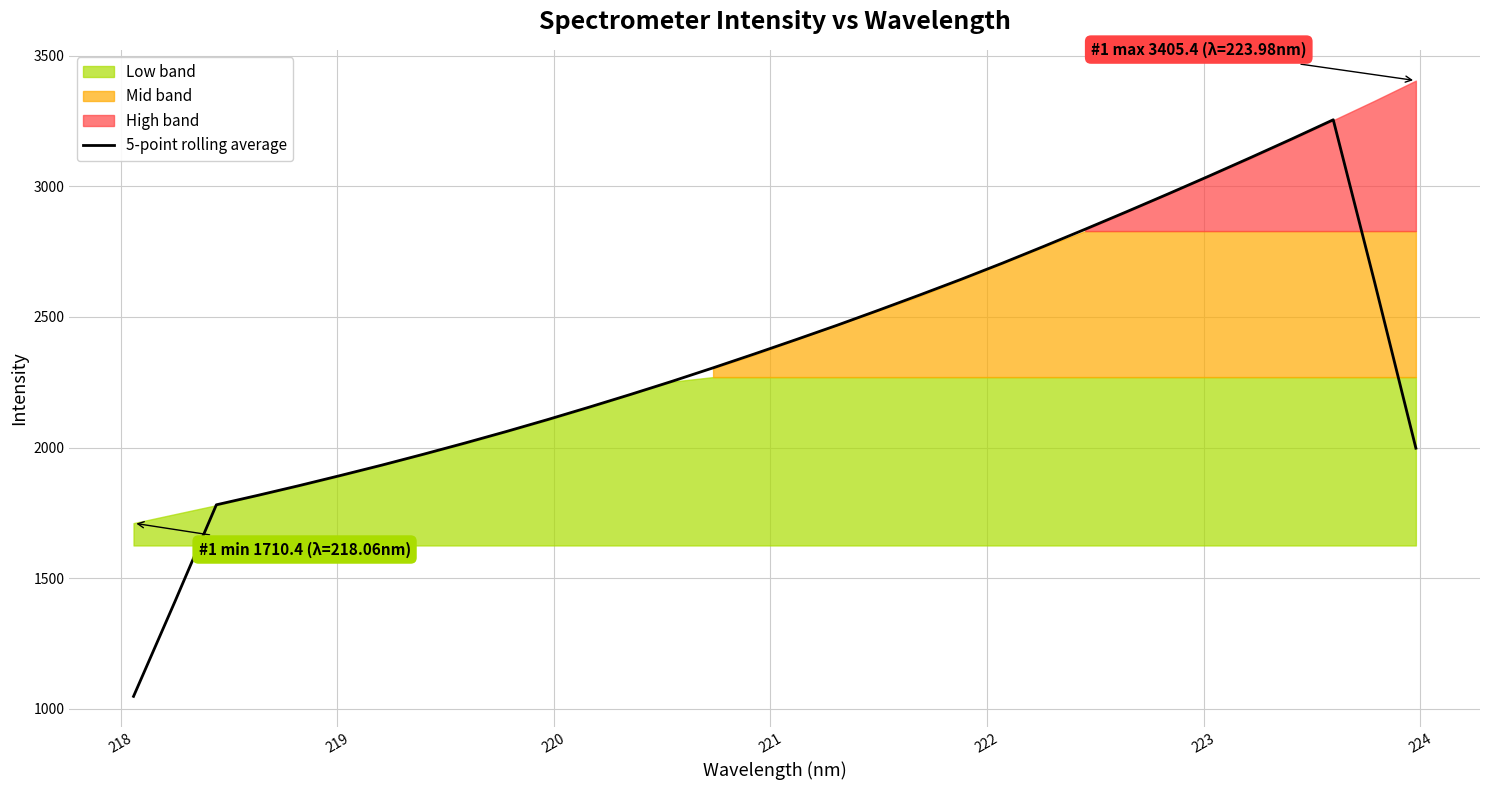

What is the lowest value of the 5-point rolling average series?

1046.9